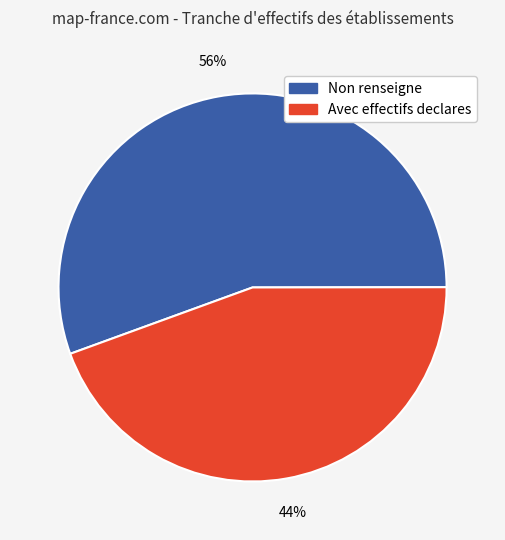

To the nearest percent, what percentage of the pie is Non renseigne?

56%